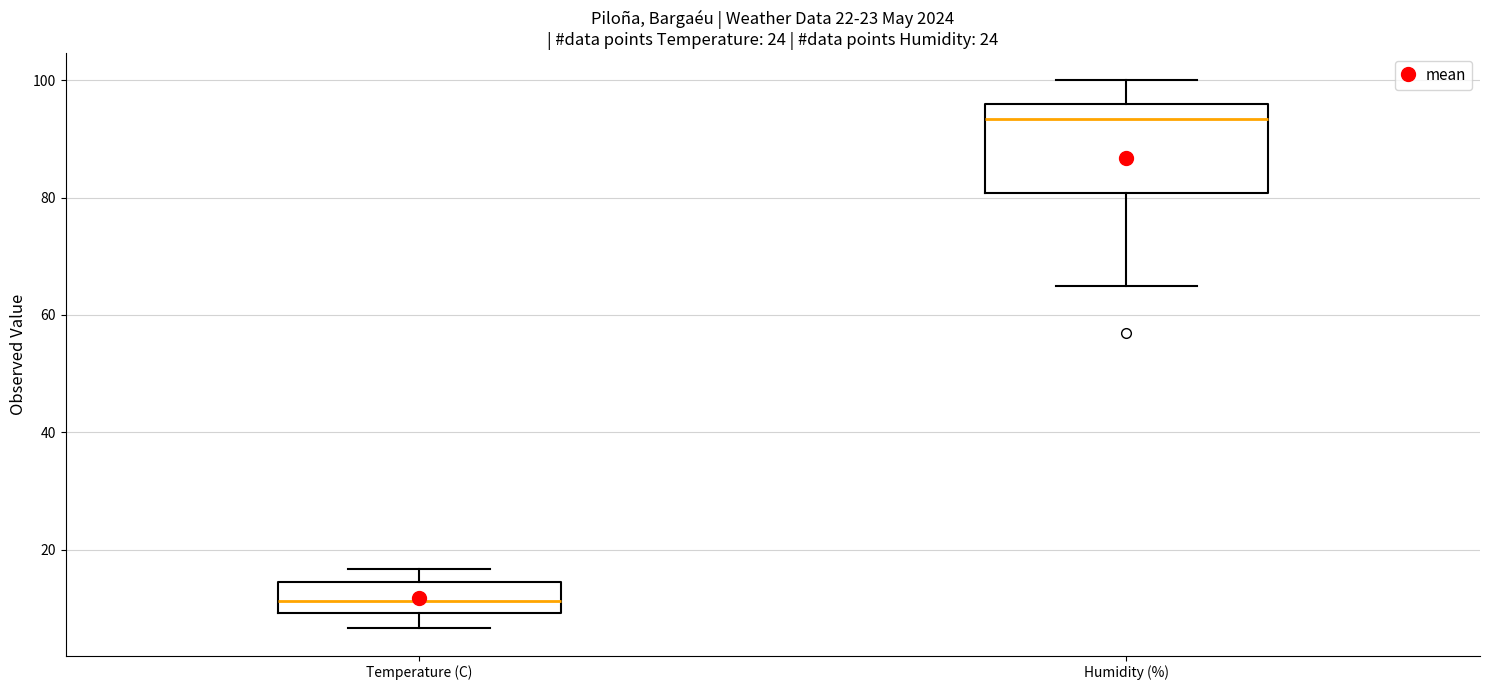

Which box is the tallest, from its lower edge to its upper edge?

Humidity (%)